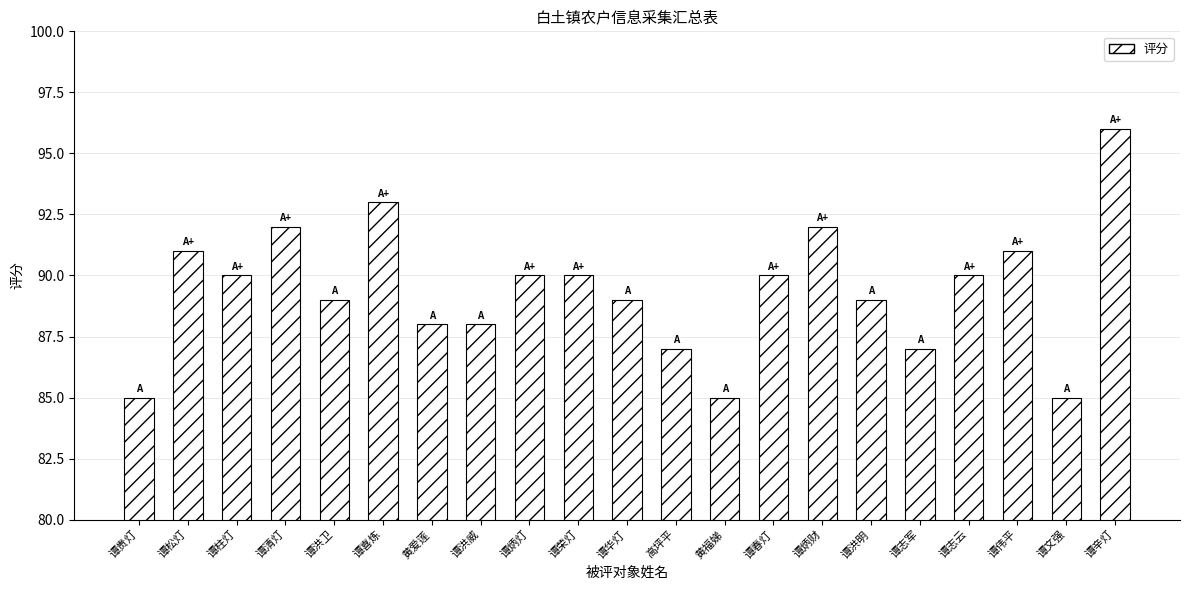

Does the chart contain any negative values?

No